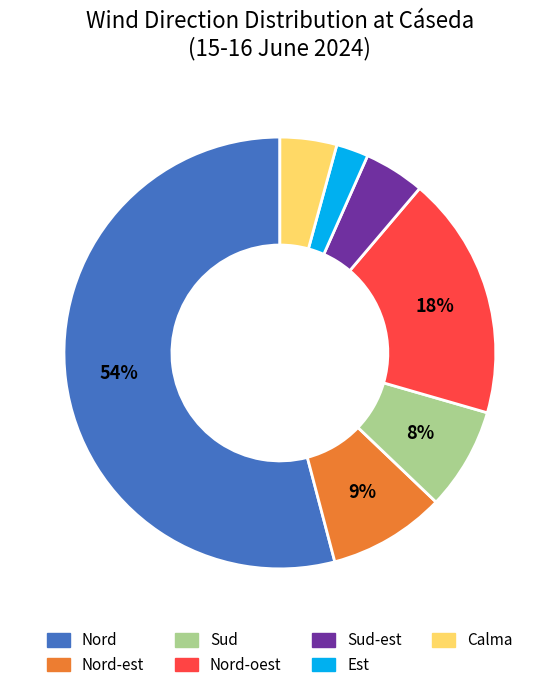

What percentage is the Nord slice, to the nearest percent?

54%